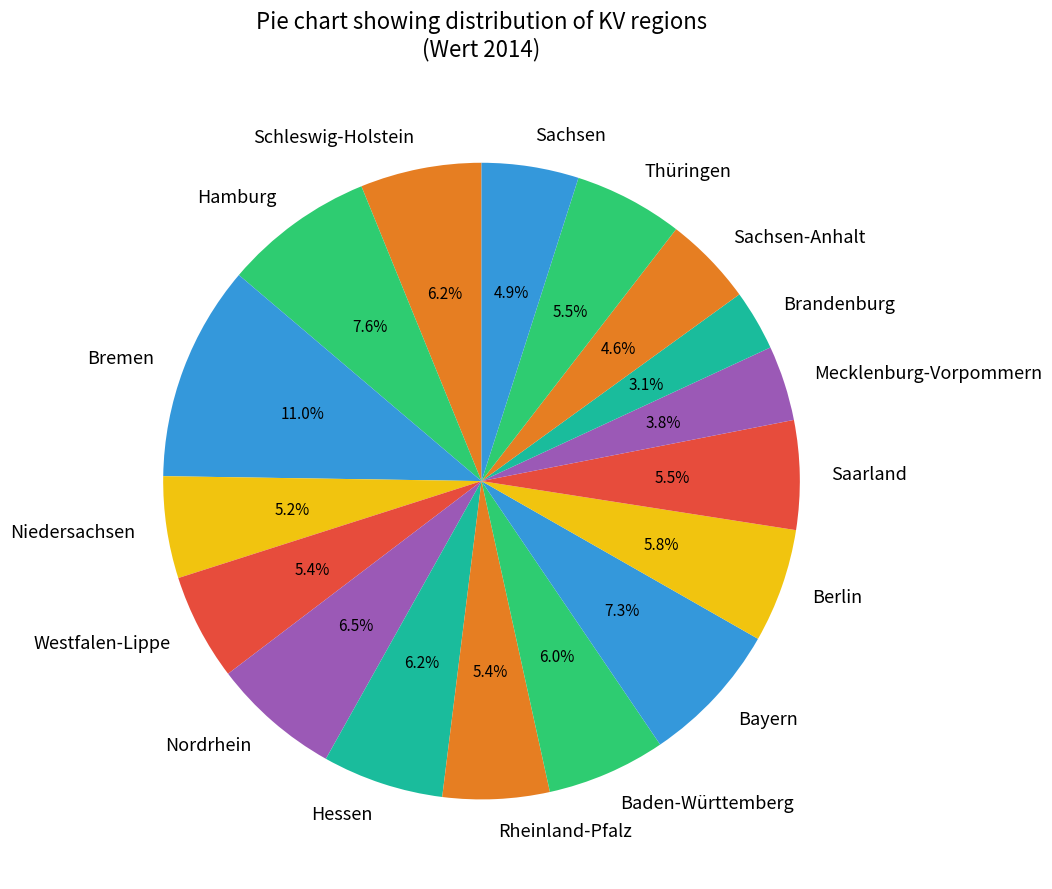

Which category has the biggest portion of the pie?

Bremen